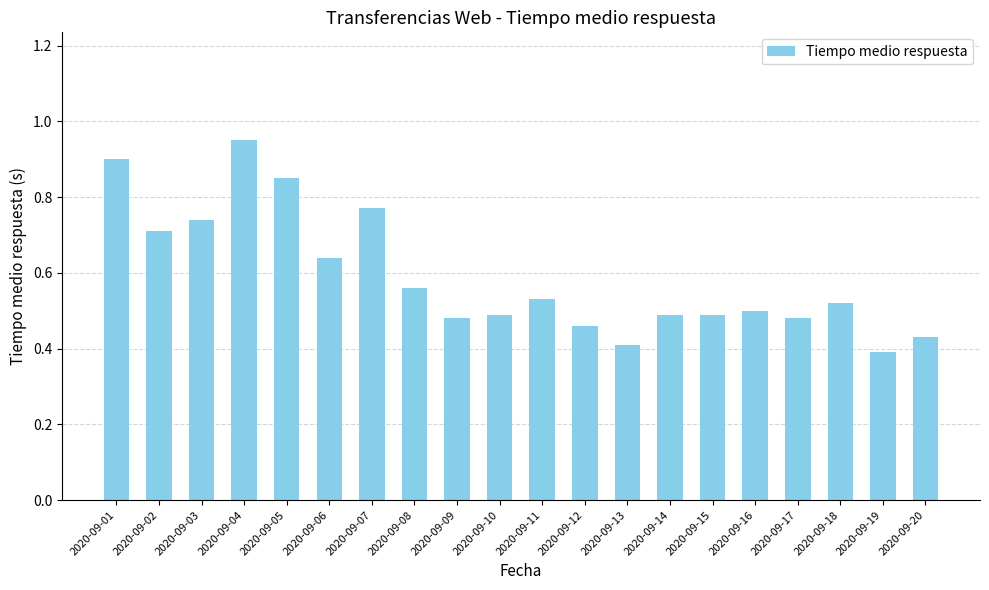

Which label corresponds to the largest value in the chart?

2020-09-04